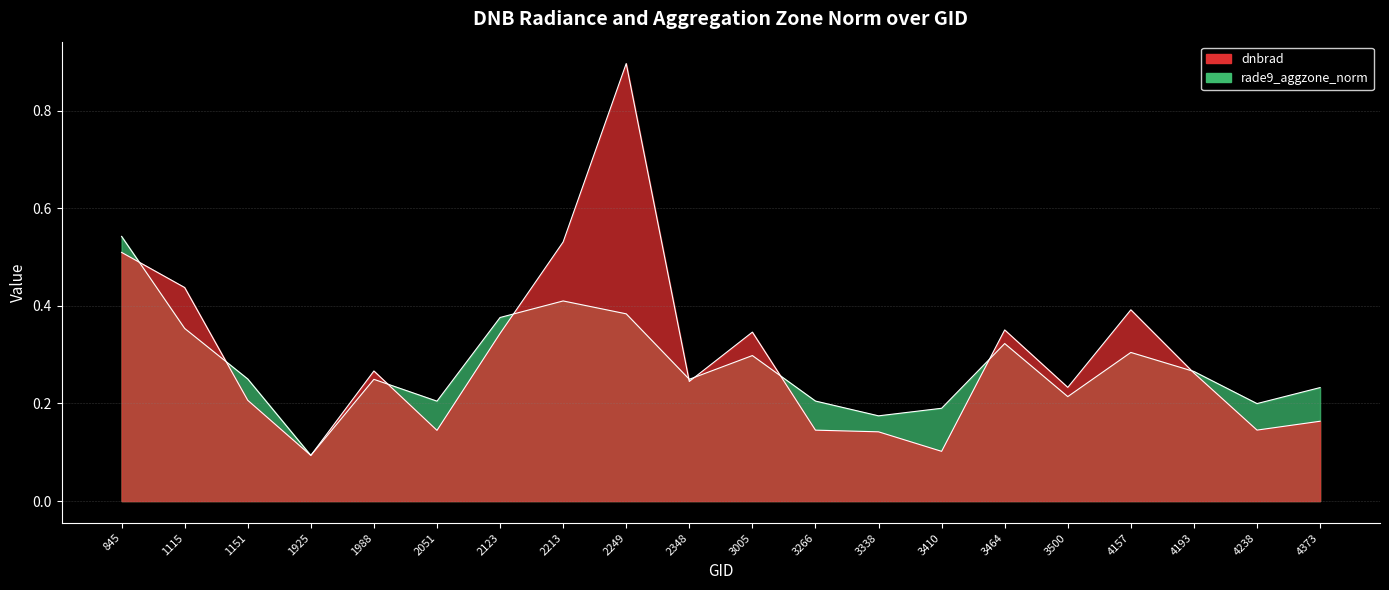

What is the sum of the dnbrad values at 3338 and 2213?

0.7